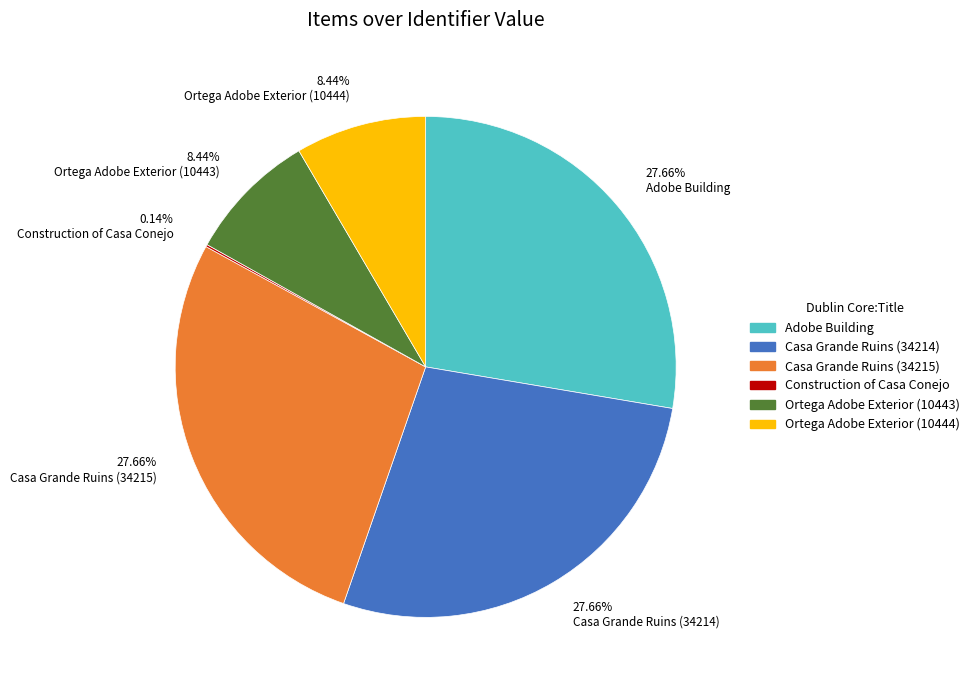

Is there a majority slice in this chart?

No